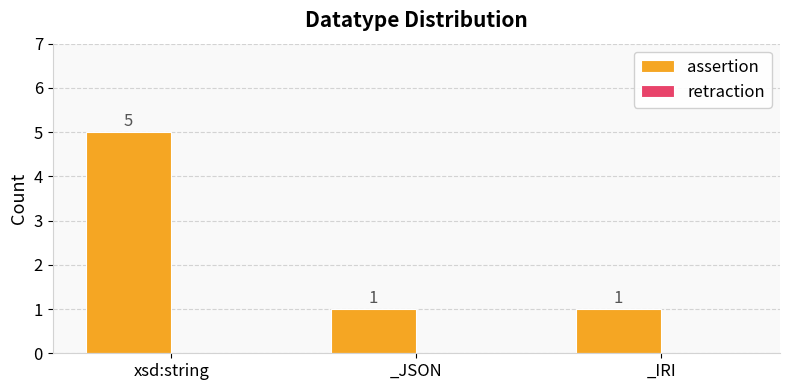

What is the difference between the values at _IRI and xsd:string?

4